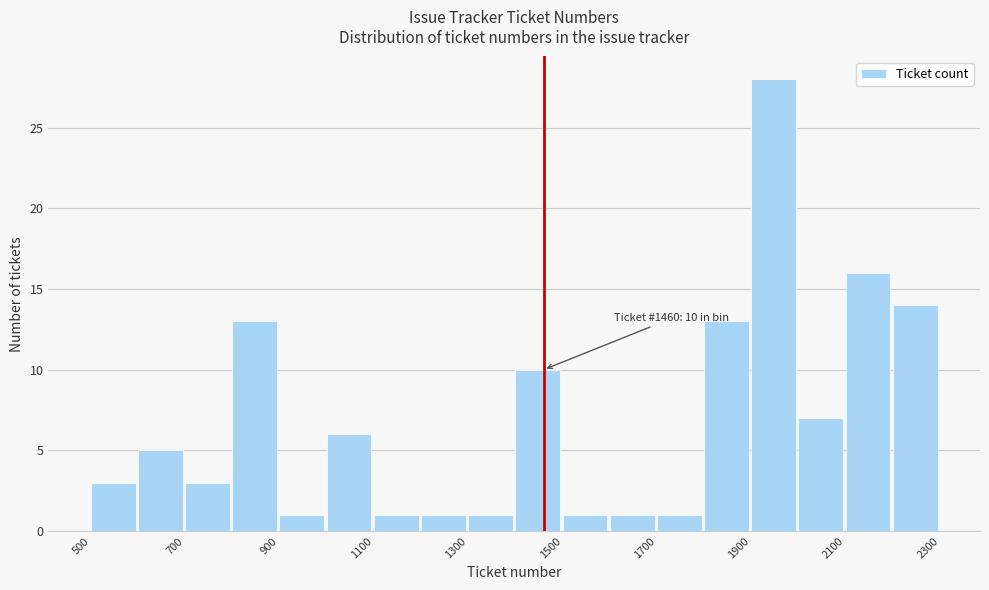

Which range on the x-axis has the tallest bar?

1900 to 2000